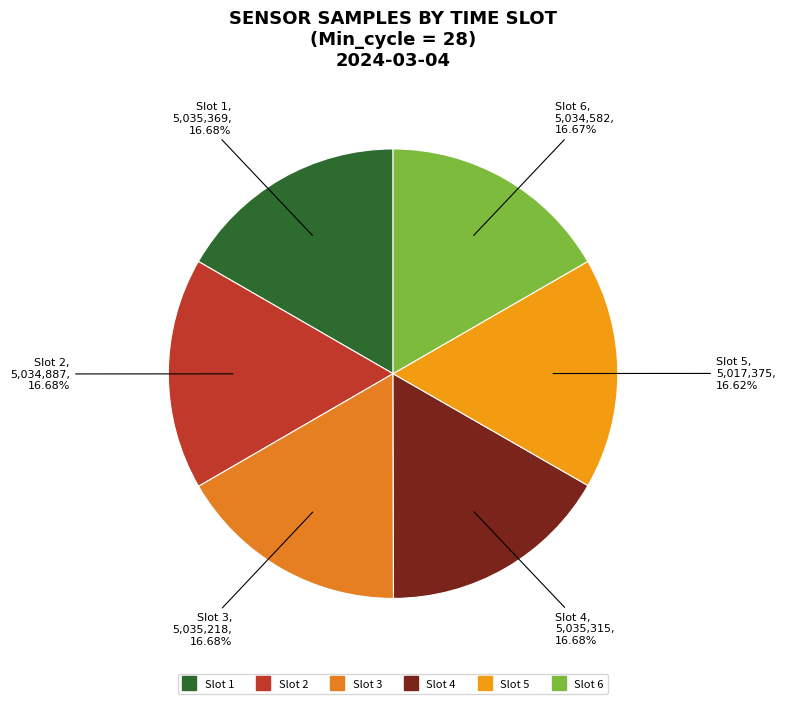

Count the number of slices in the pie.

6